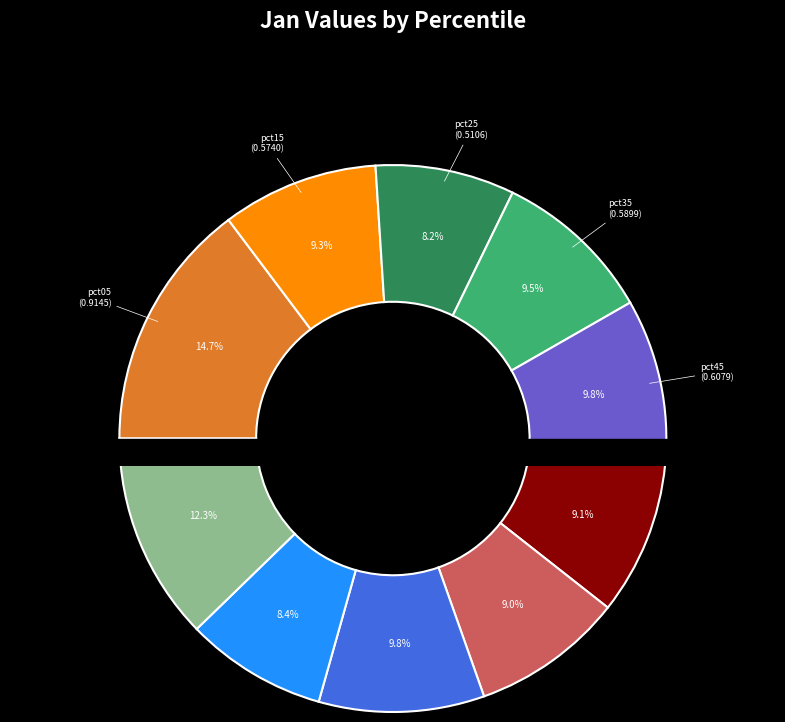

Which has a higher value, pct75 or pct25?

pct75